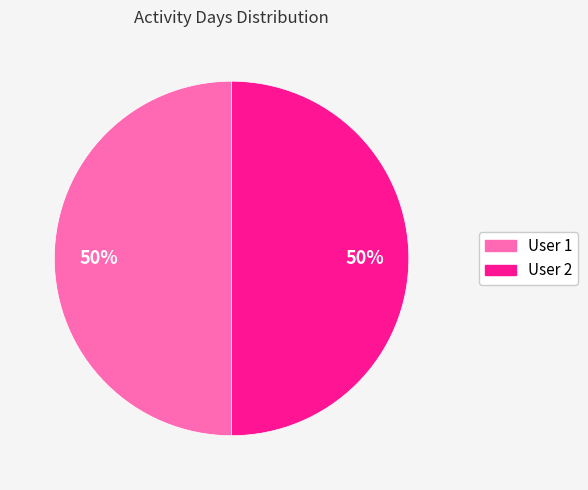

To the nearest percent, what is the combined percentage of User 1 and User 2?

100%